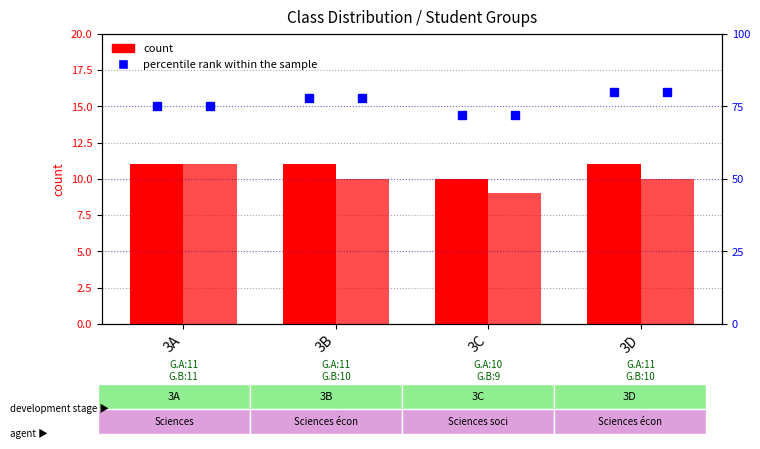

Reading right to left, extract all data points from this chart.

Groupe A: 11	10	11	11
Groupe B: 10	9	10	11
percentile rank within the sample: 80	72	78	75